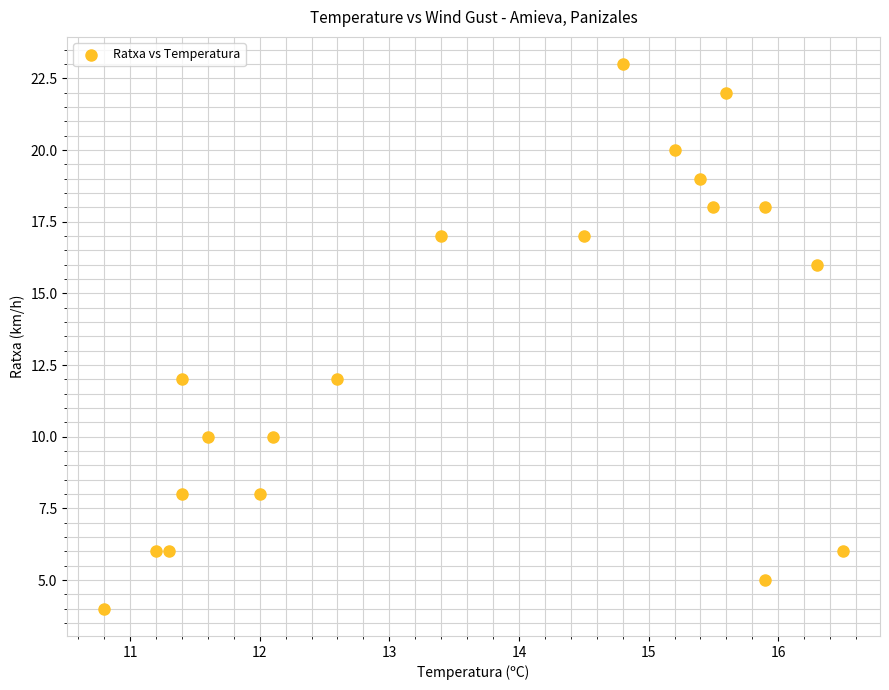

What is the range of Y values (max minus min)?

19